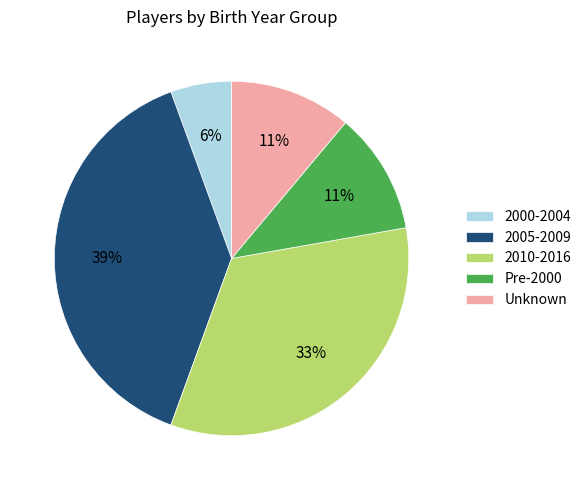

Is the sum of 2005-2009 and 2000-2004 greater than half?

No